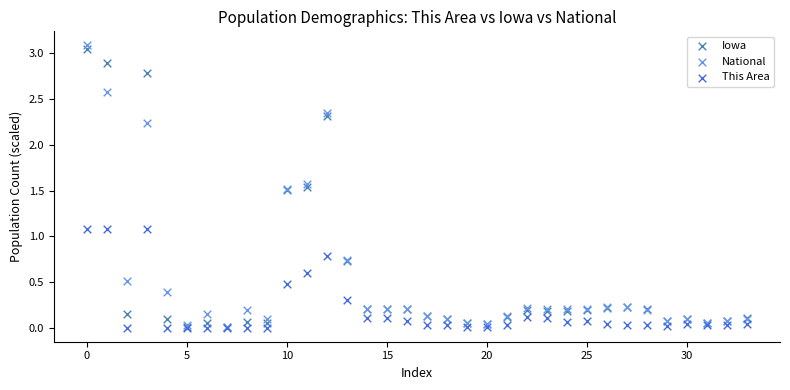

What are all the series names shown in the legend?

Iowa, National, This Area